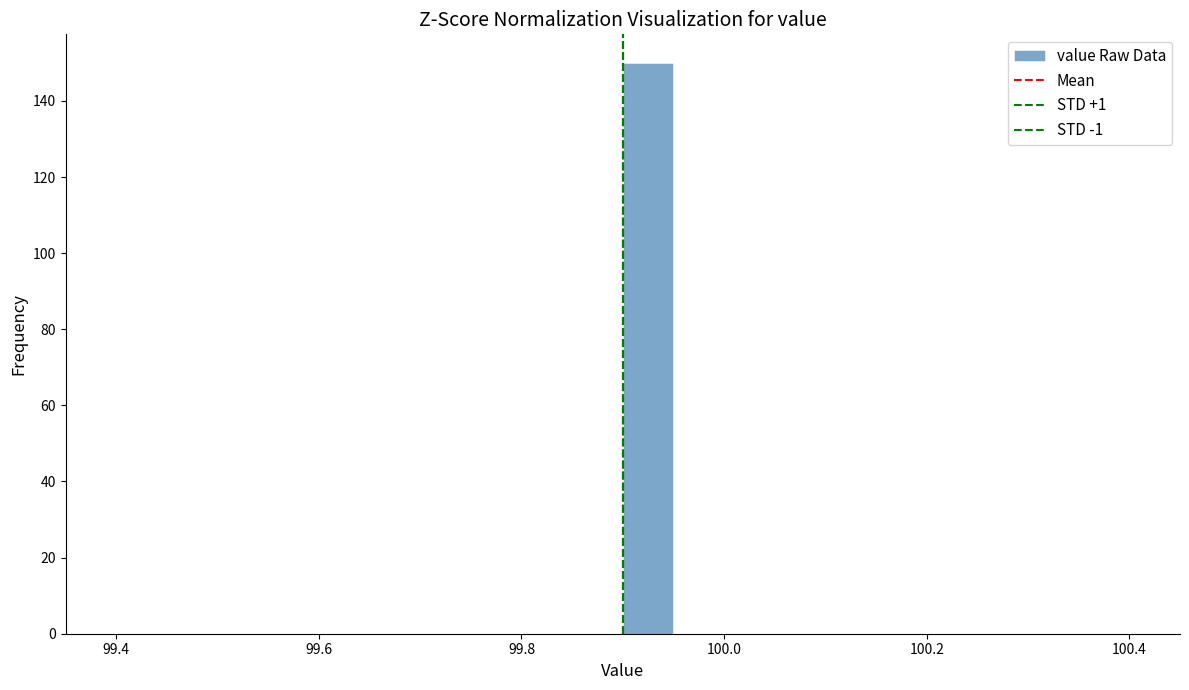

Read against the x-axis, roughly where is the centre of the tallest bar?

99.92